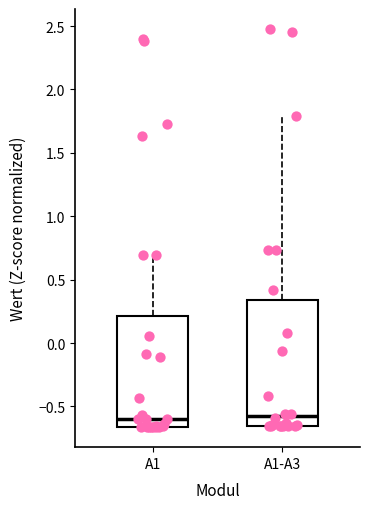

Comparing the boxes themselves (not the whiskers), which one is the tallest?

A1-A3